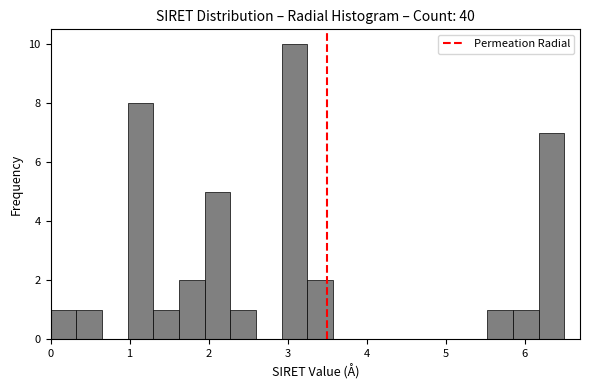

Around what value on the x-axis is the tallest bar? Give the approximate position of its centre, as read against the axis.

3.1